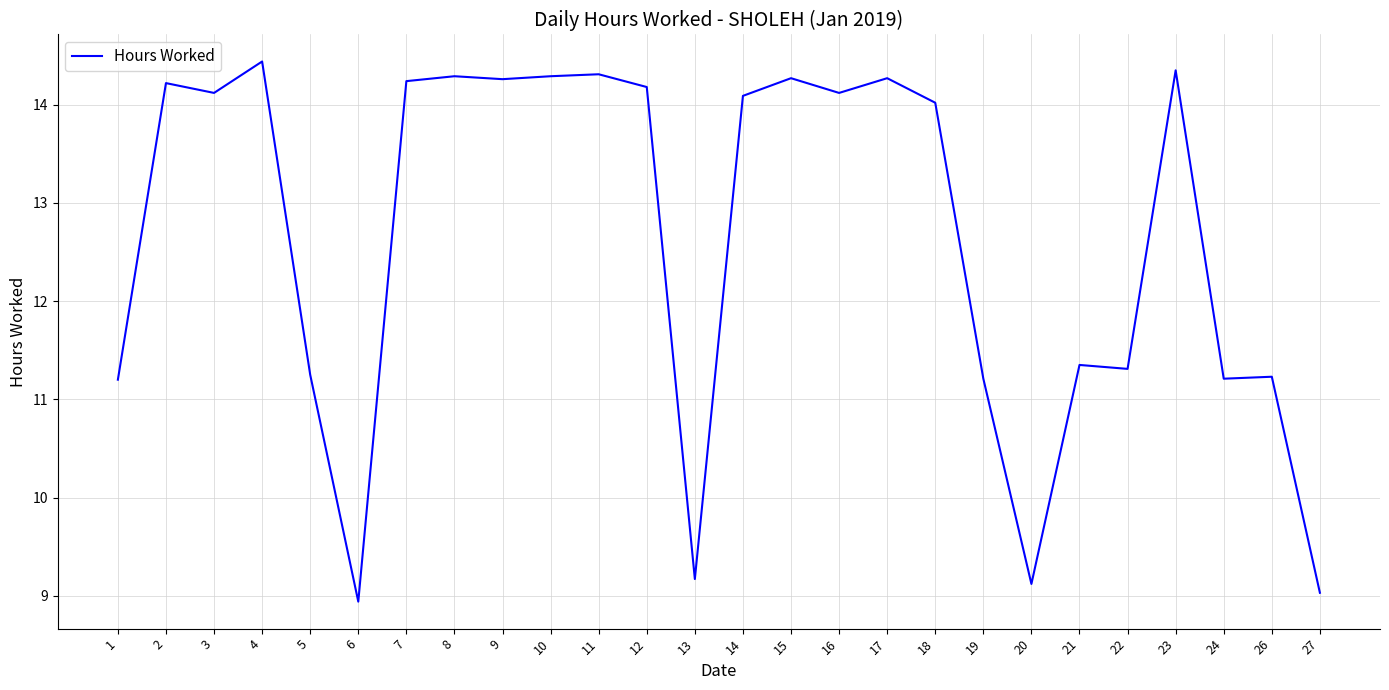

The value at 18 is 4.9. True or false?

False